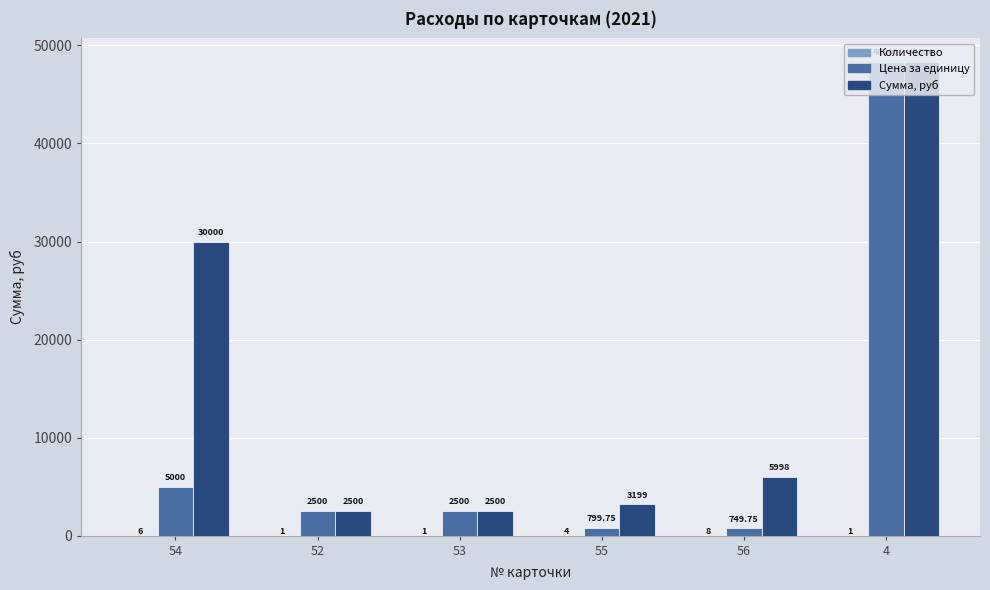

What is the average value of the Цена за единицу series?

9974.9